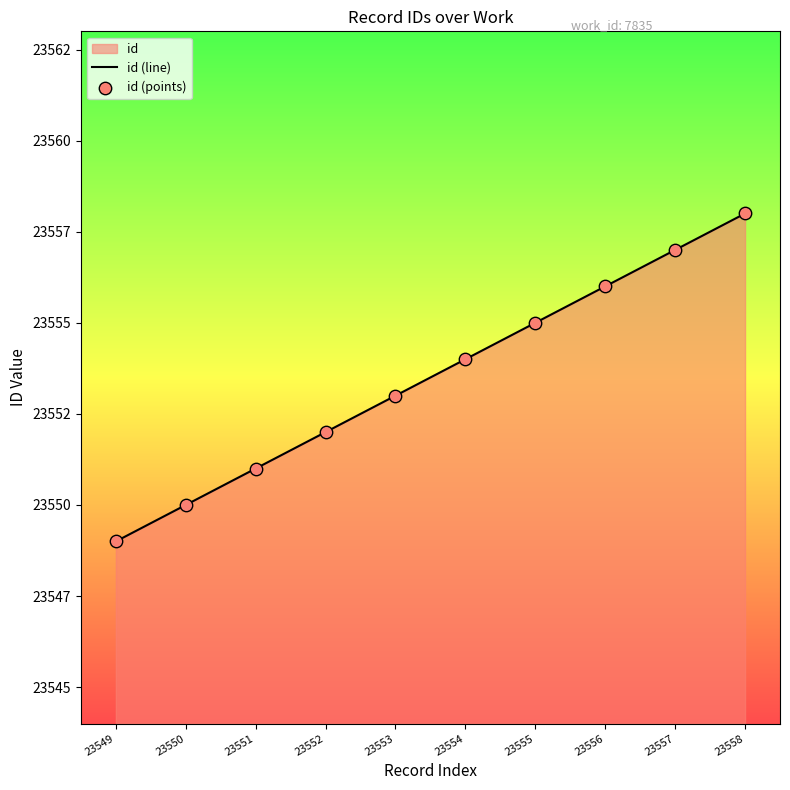

At how many categories does at least one series exceed 23549?

9